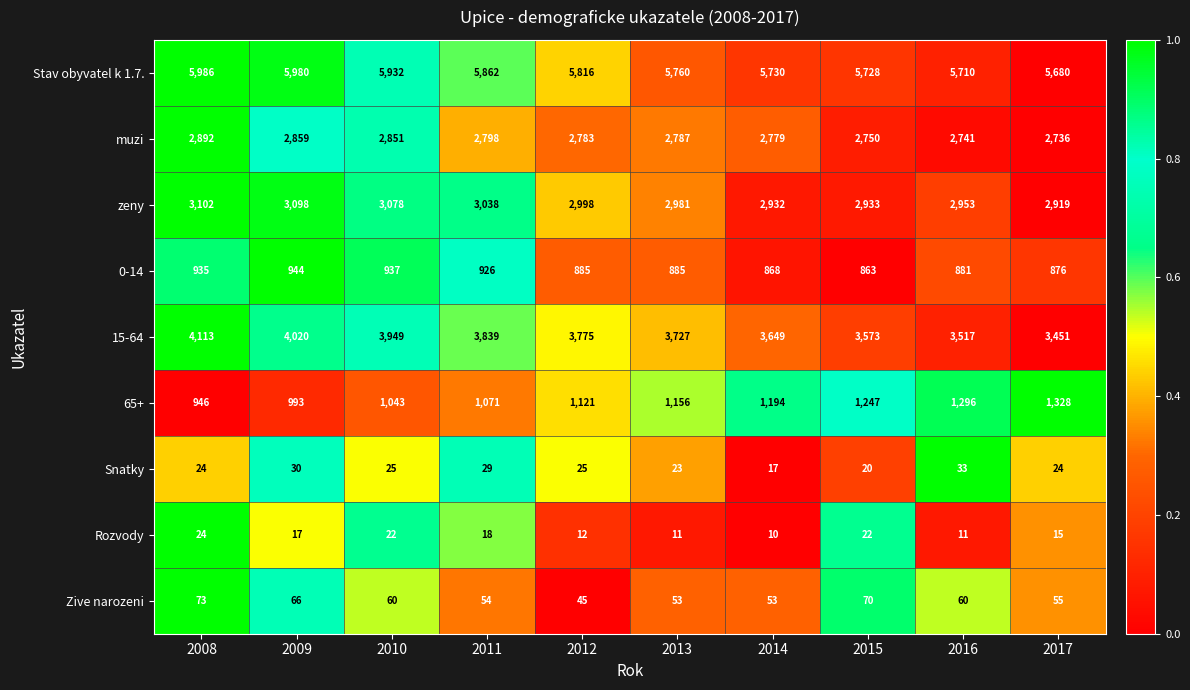

The Stav obyvatel k 1.7. series shows 5980 at 2009. True or false?

True